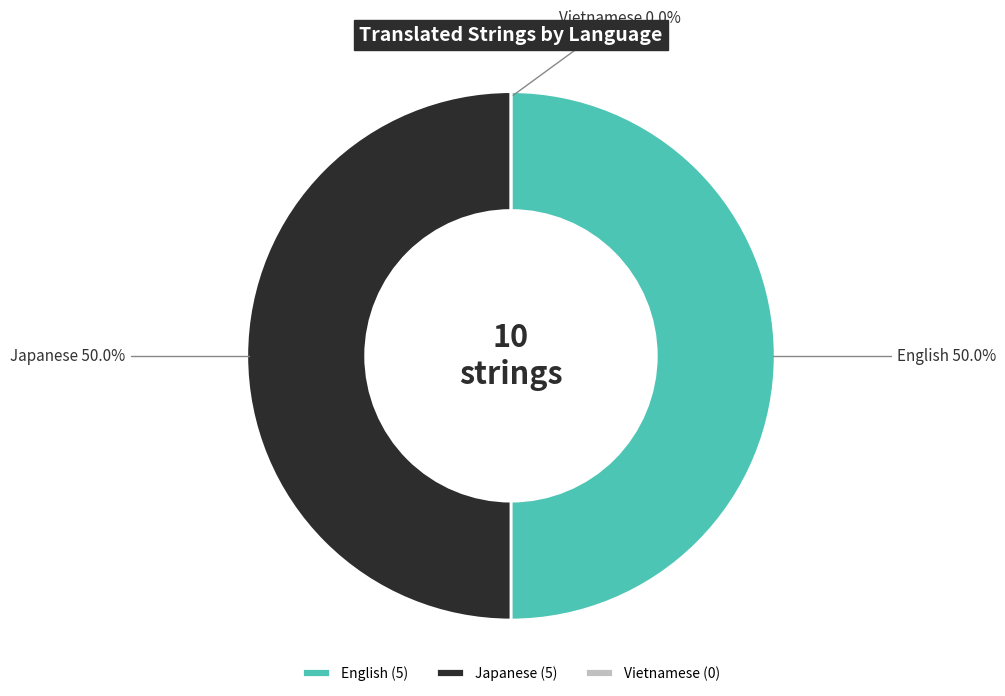

Which category has the smallest portion of the pie?

Vietnamese